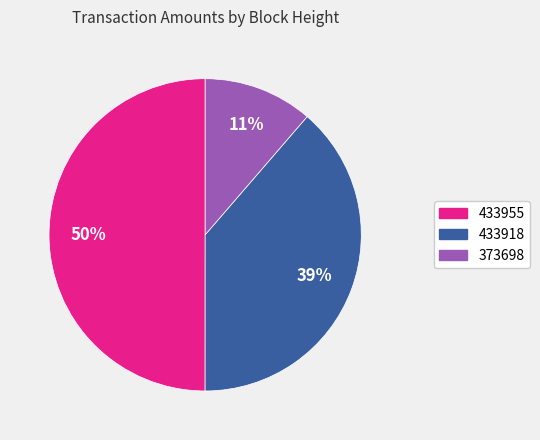

Combined, do 373698 and 433955 account for over 50%?

Yes